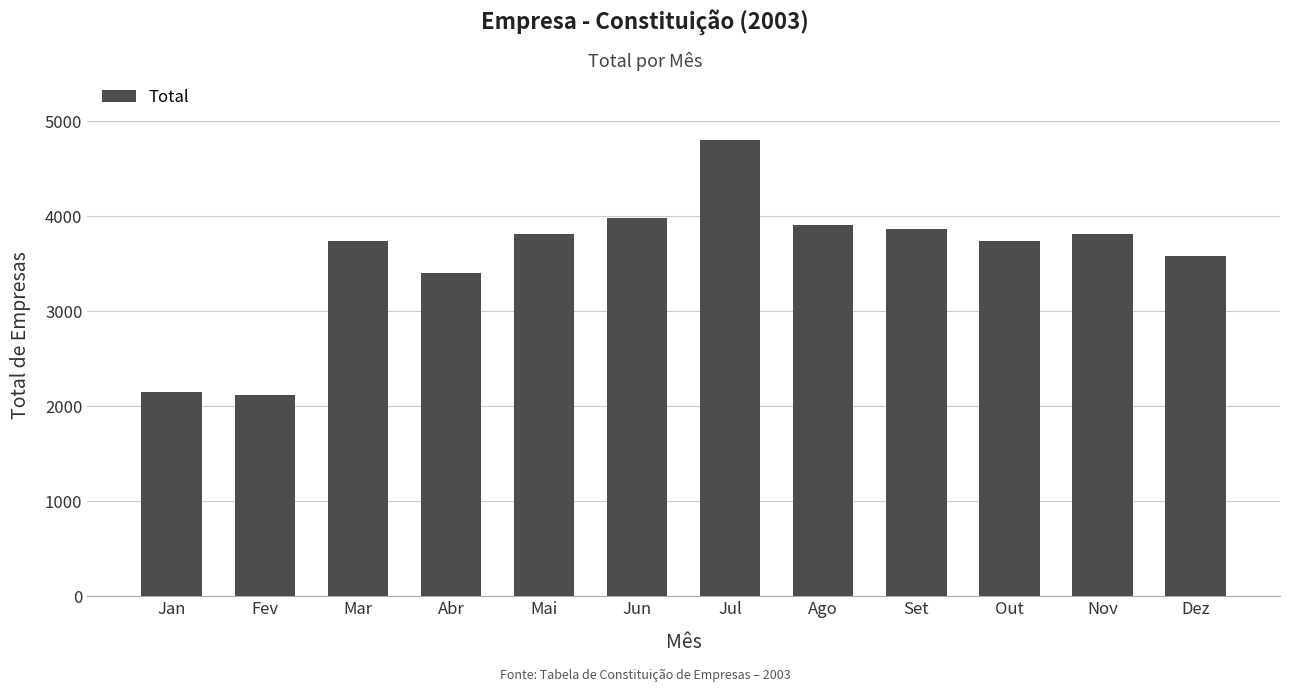

Which has a higher value, Ago or Dez?

Ago